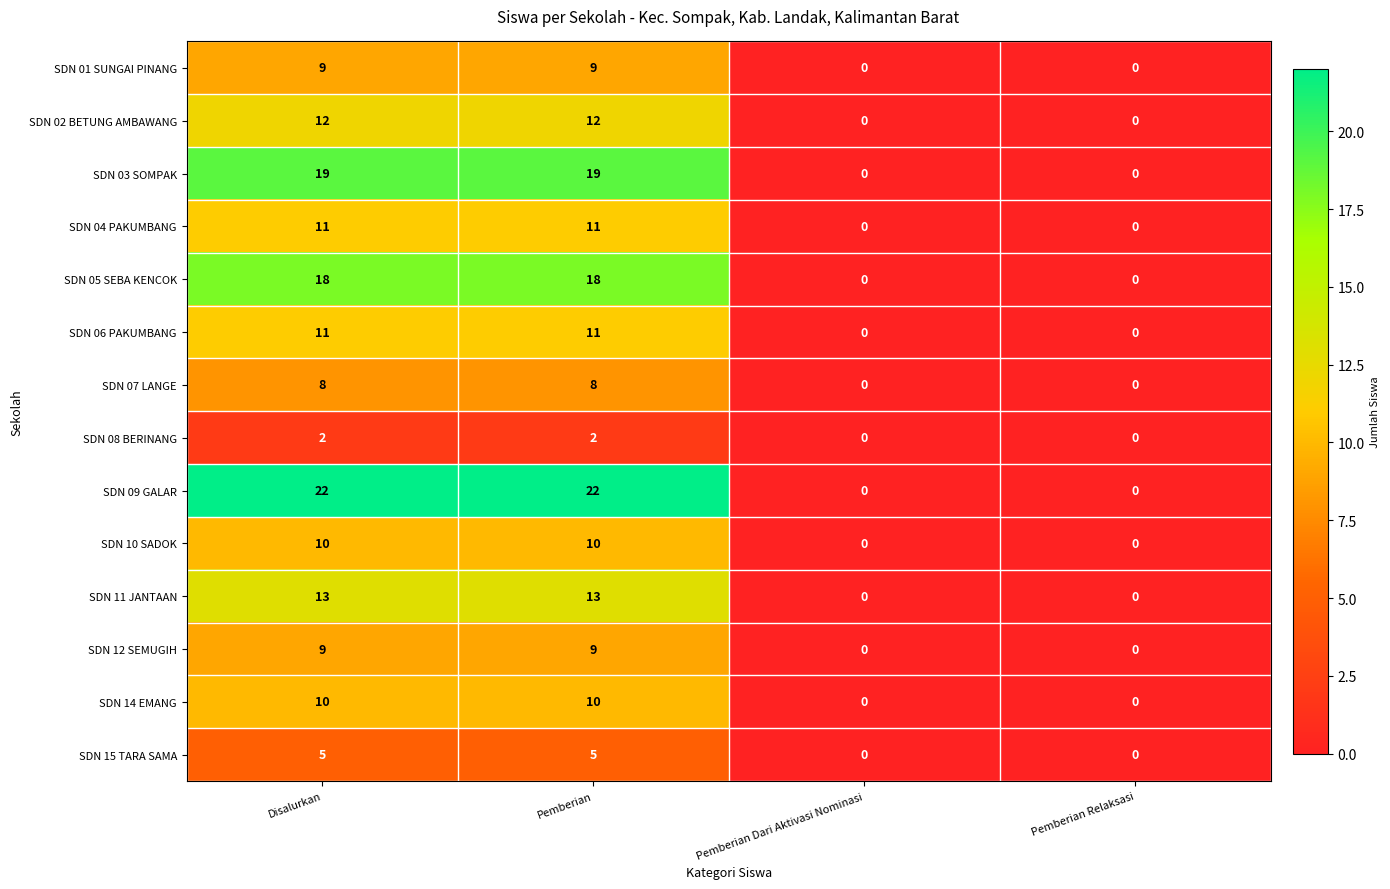

How many categories are shown in the chart?

4